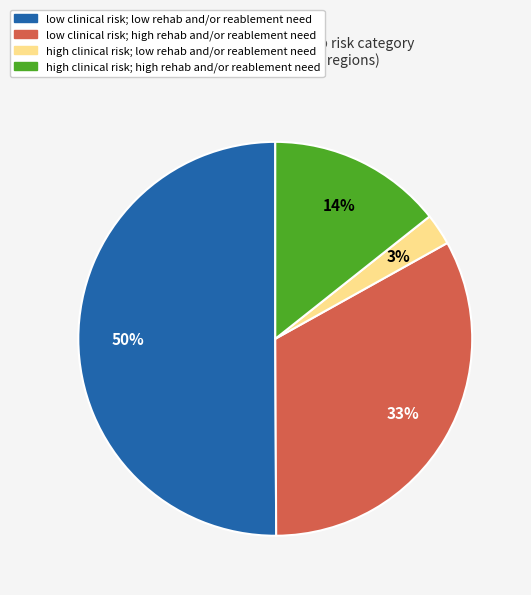

Which category has the biggest portion of the pie?

low clinical risk; low rehab and/or reablement need